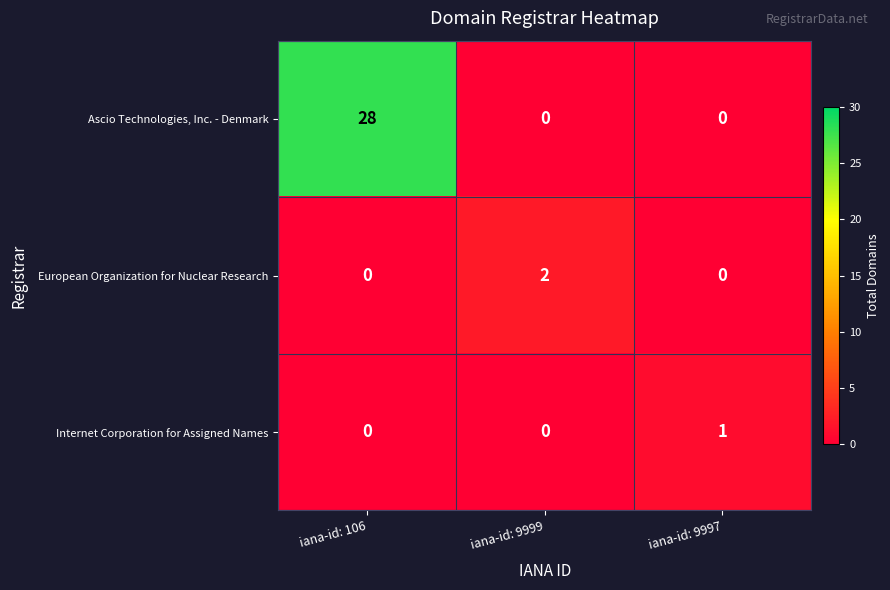

What is the spread (max minus min) of values at iana-id: 9997?

1